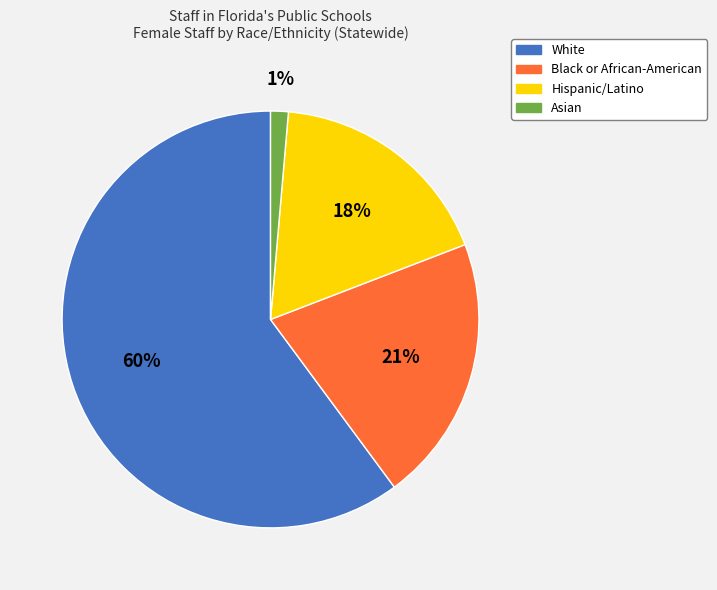

Count the number of slices in the pie.

4